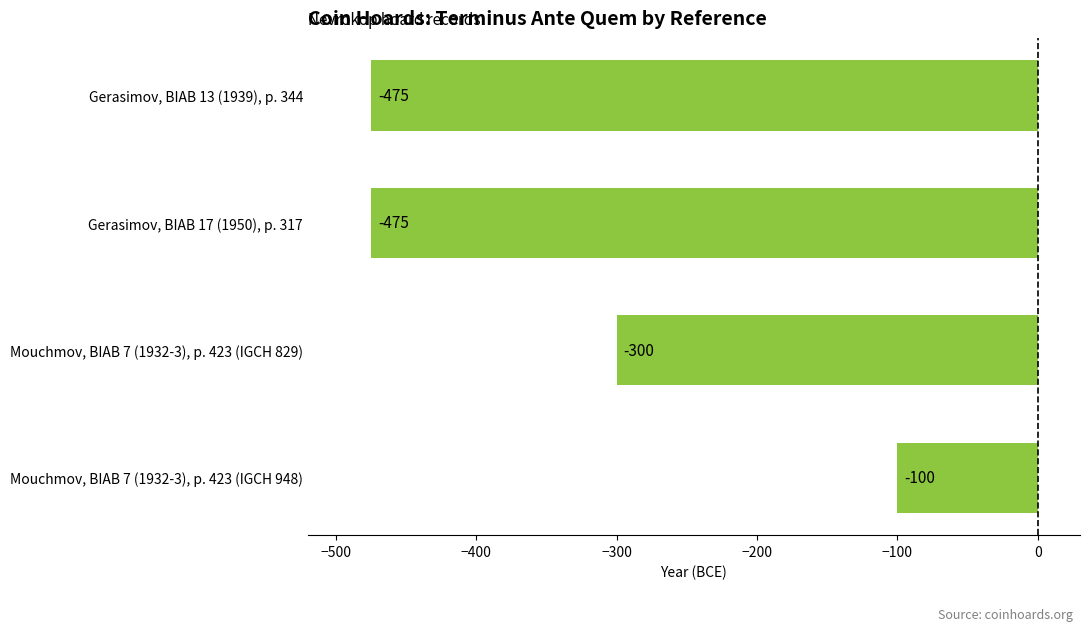

Which category has the highest value across all series?

Mouchmov, BIAB 7 (1932-3), p. 423 (IGCH 948)